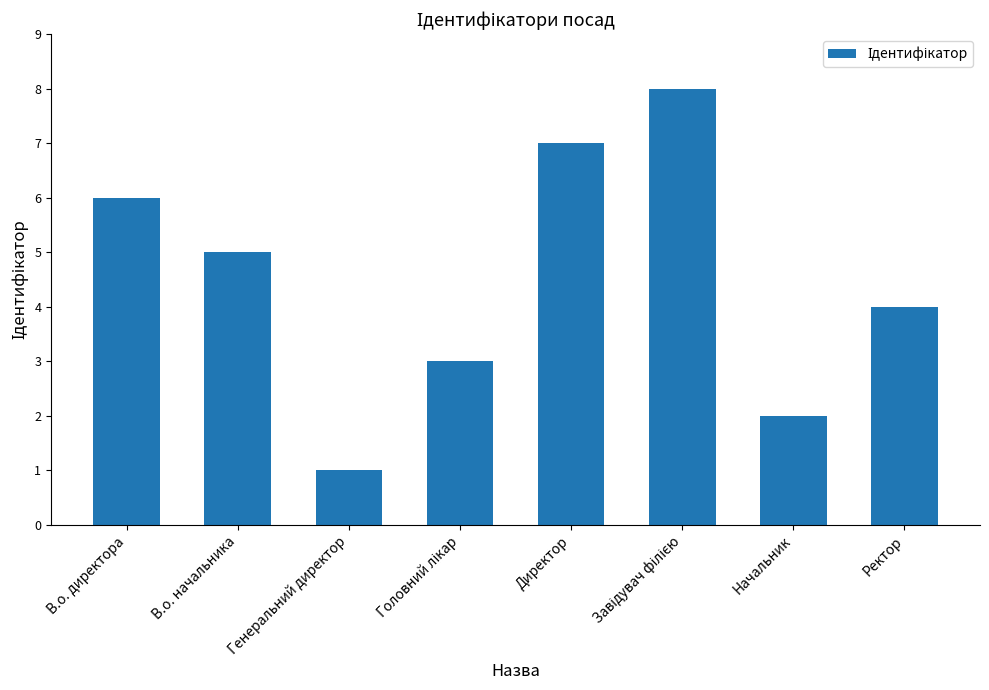

What is the difference between the maximum and second lowest values?

6